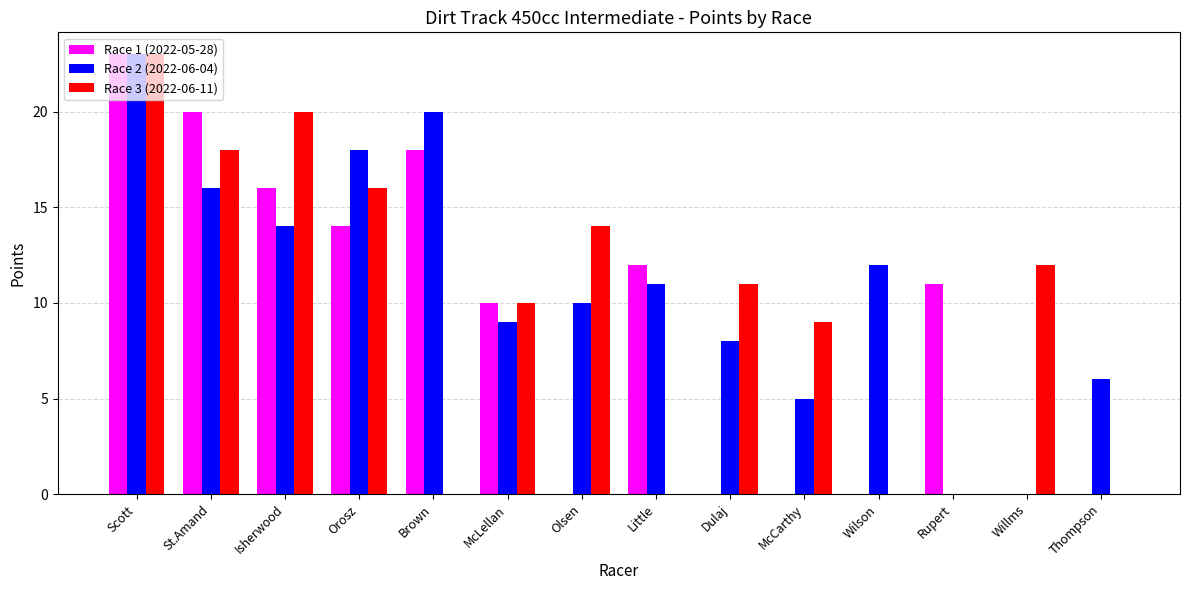

What are all the series names shown in the legend?

Race 1 (2022-05-28), Race 2 (2022-06-04), Race 3 (2022-06-11)